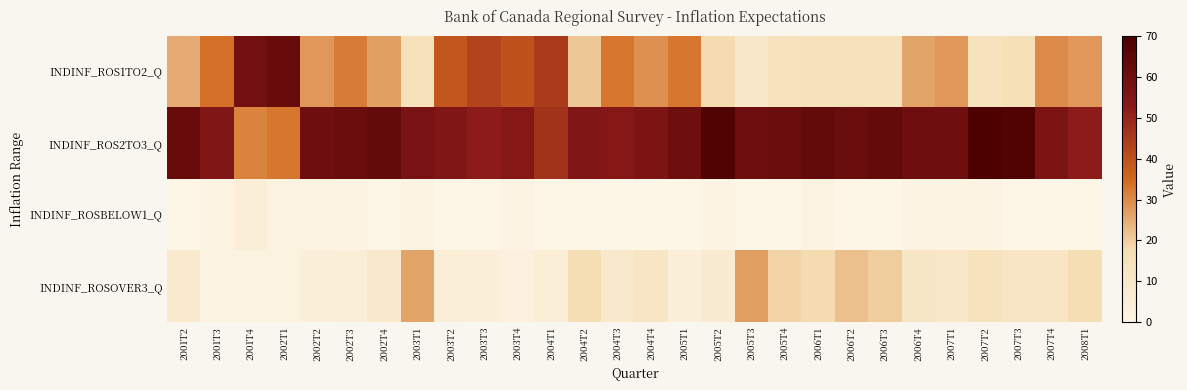

Which series has the largest total across all categories?

INDINF_ROS2TO3_Q